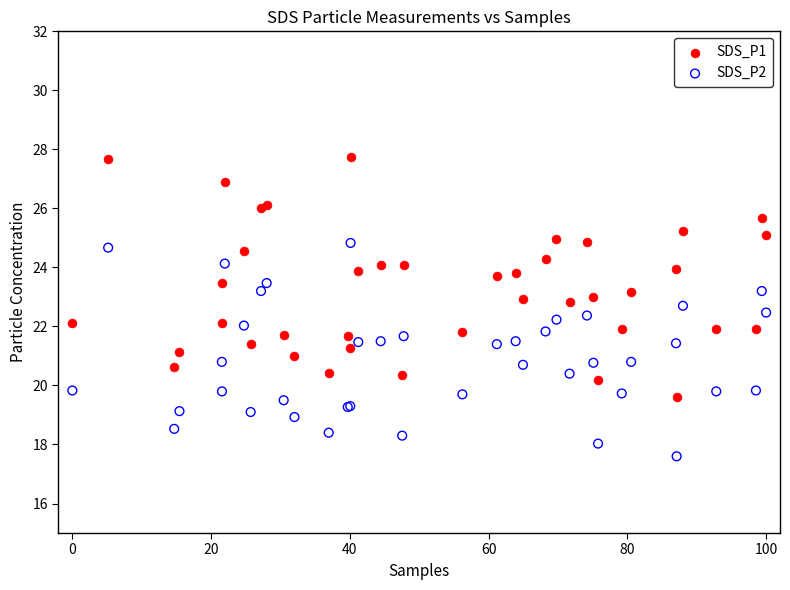

Which series has the widest spread of Y values?

SDS_P1